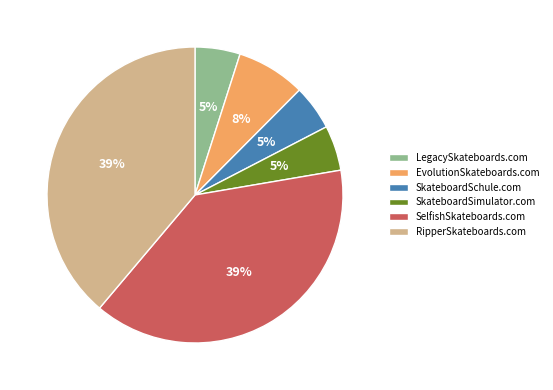

To the nearest percent, what portion does SkateboardSchule.com represent?

5%